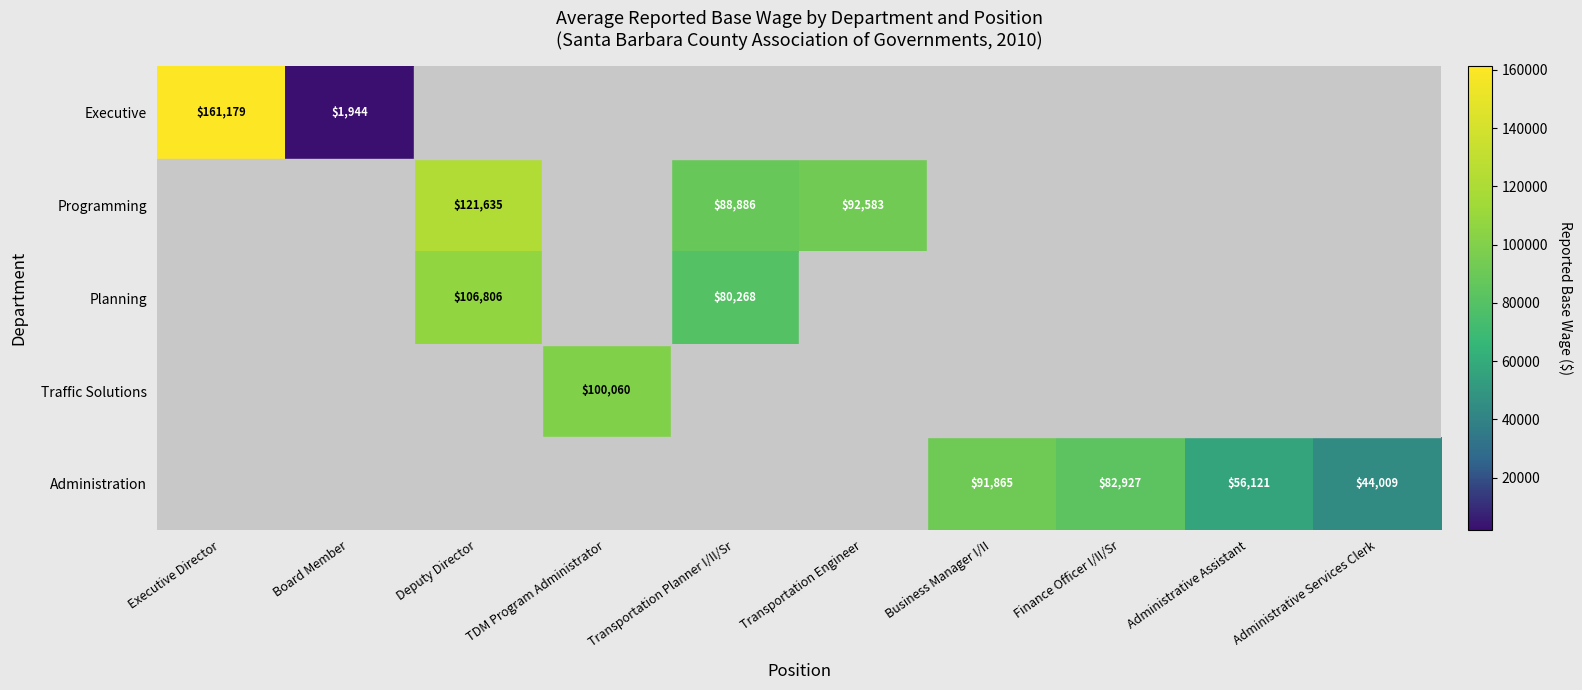

How many categories are shown in the chart?

10